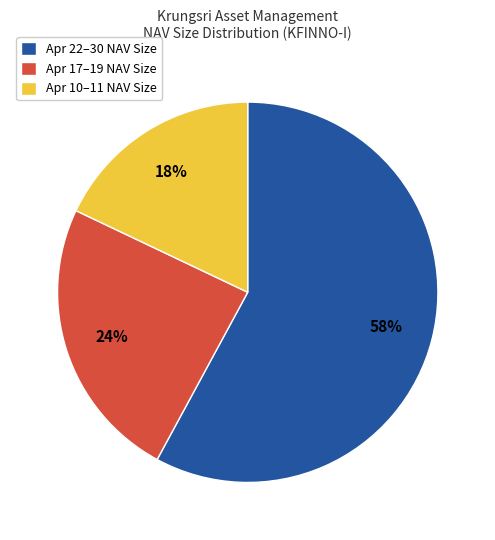

Rank the categories by value from highest to lowest.

Apr 22–30 NAV Size, Apr 17–19 NAV Size, Apr 10–11 NAV Size